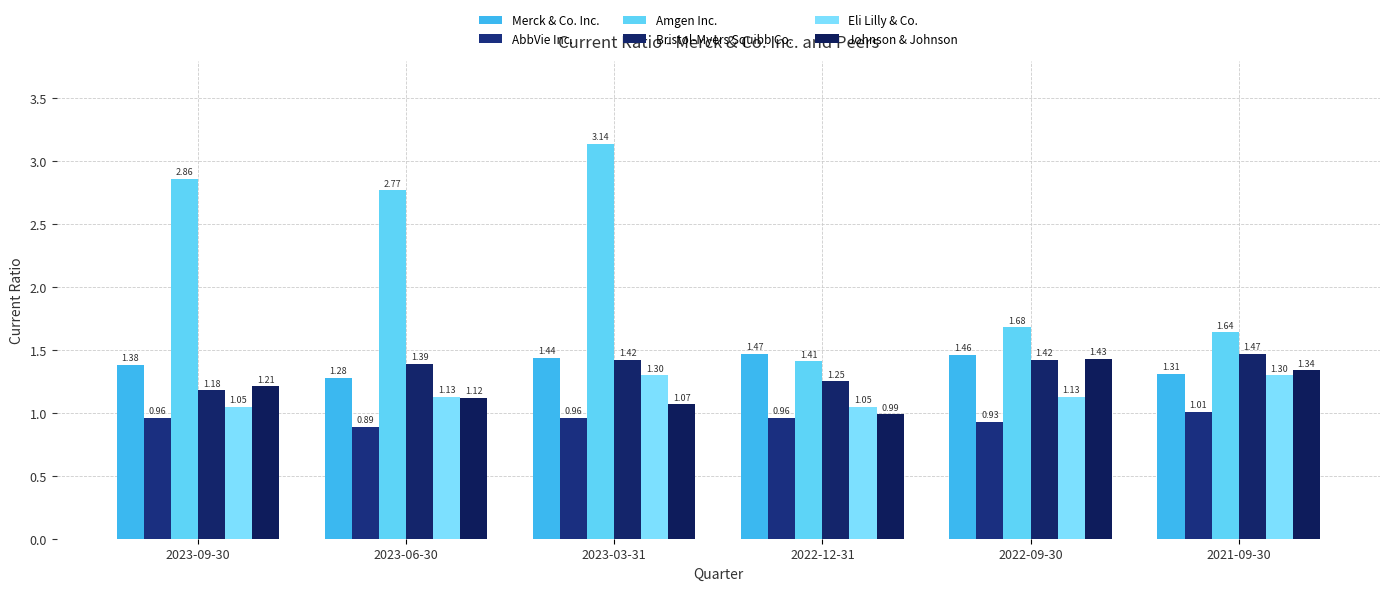

The value of Amgen Inc. at 2023-06-30 is 4.9. True or false?

False